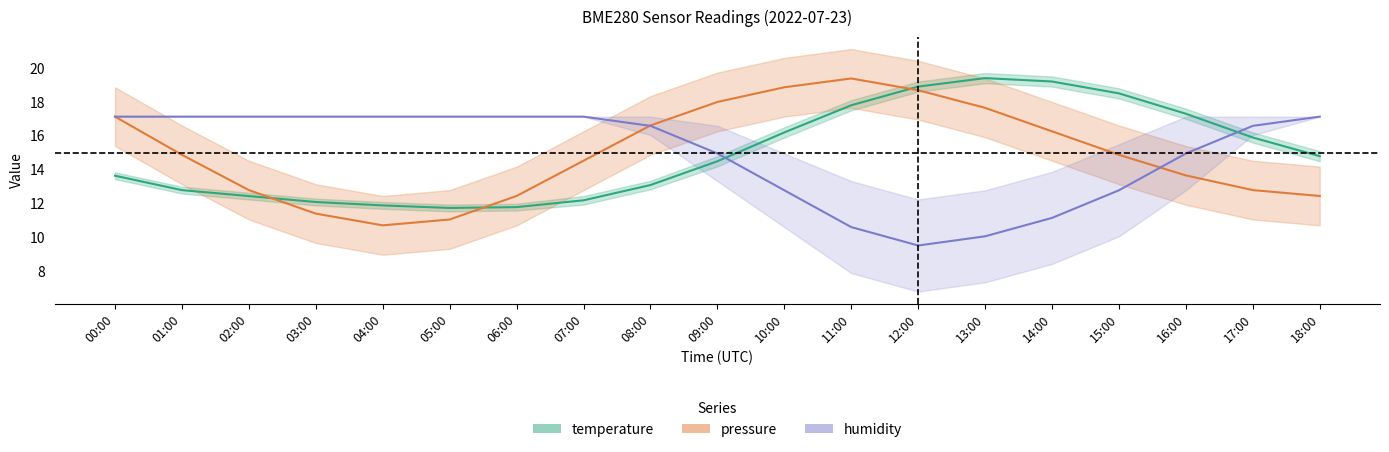

At how many categories does at least one series exceed 10?

19